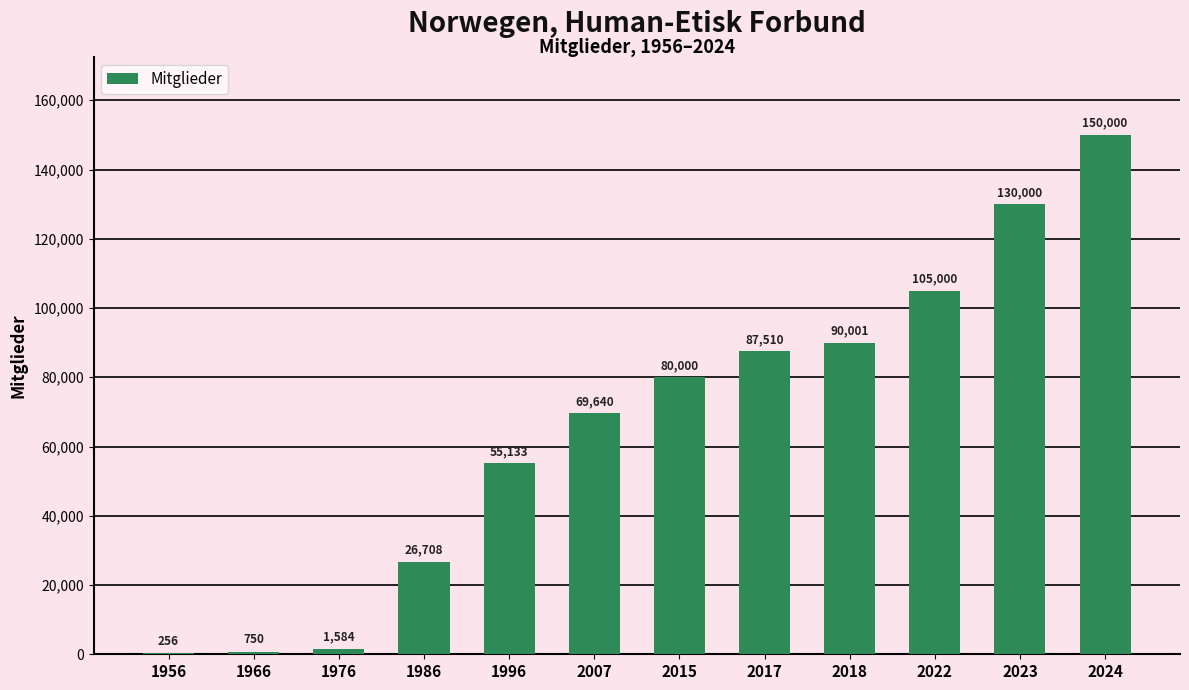

Reading left to right, list all the values displayed in this chart.

256	750	1584	26708	55133	69640	80000	87510	90001	105000	130000	150000